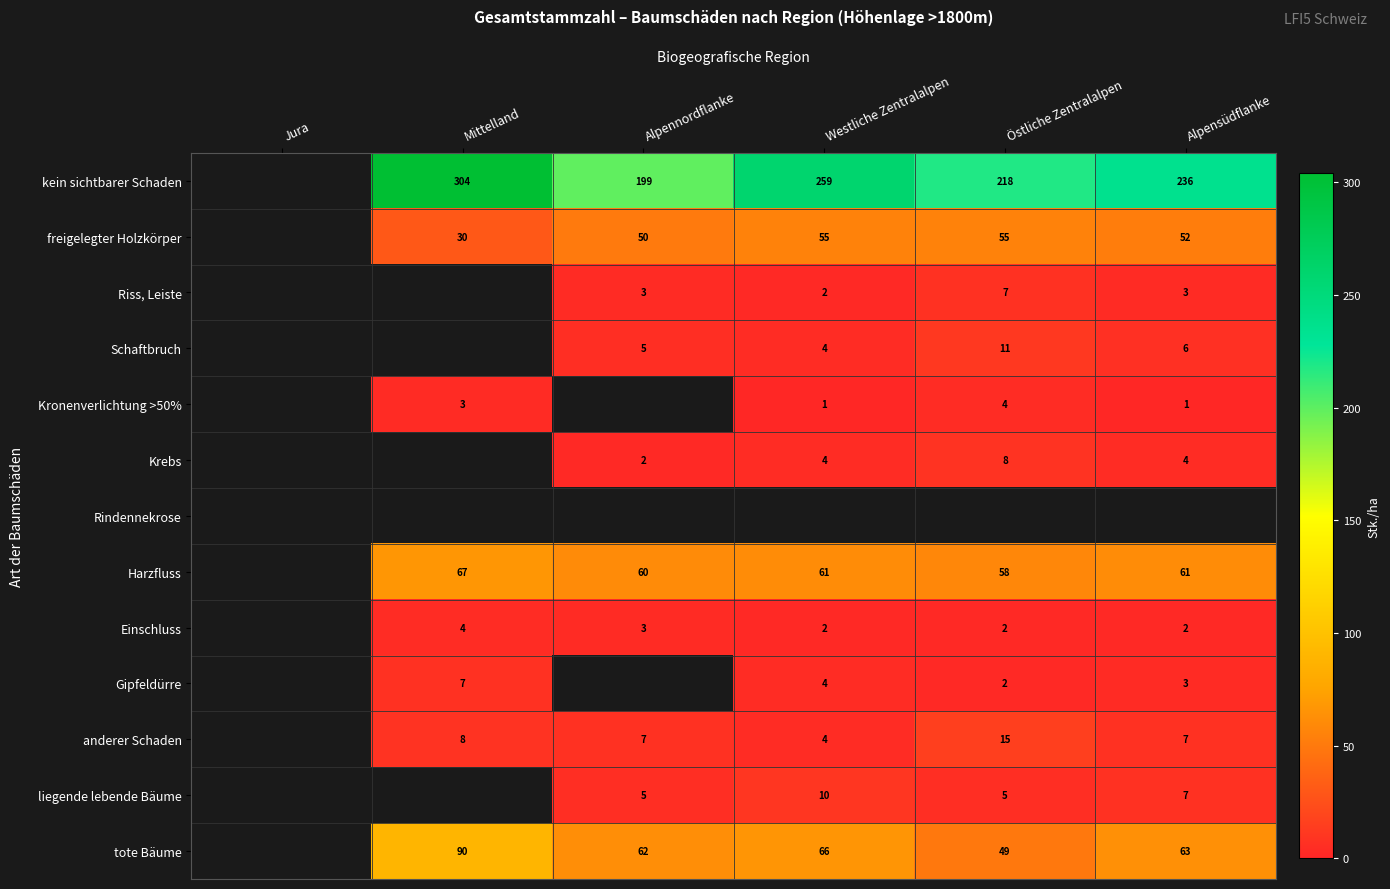

Which label corresponds to the smallest value in the chart?

Westliche Zentralalpen